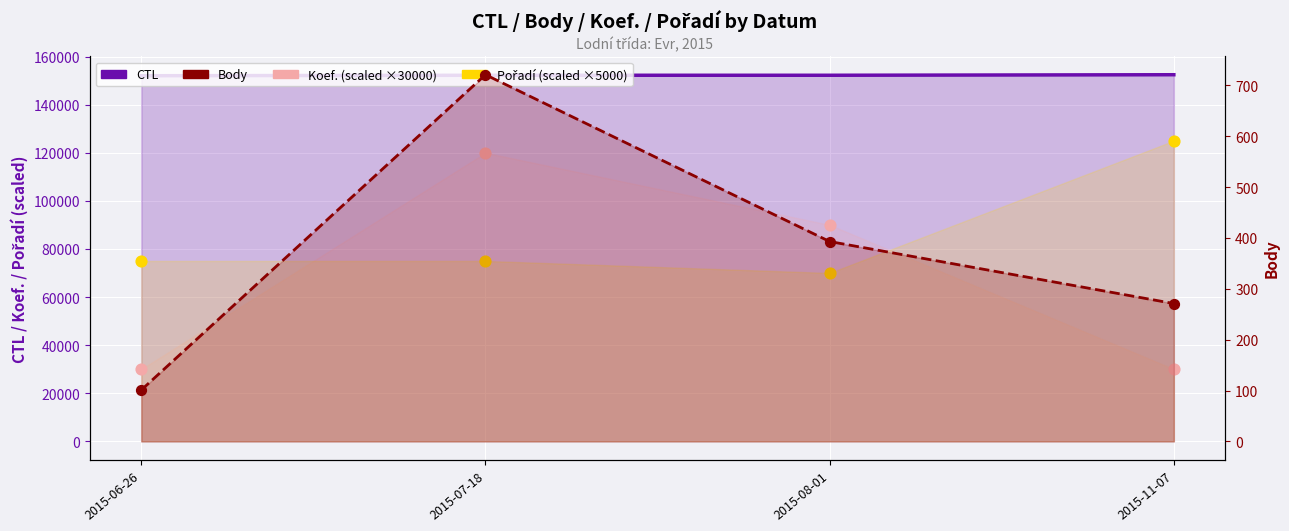

What is the total value across all series at 2015-07-18?

348646